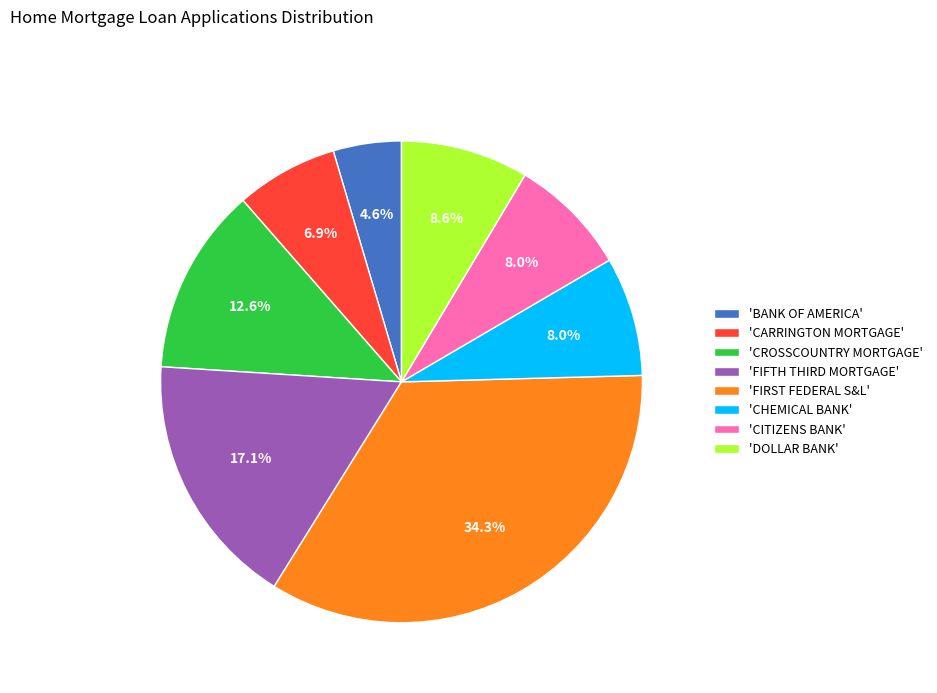

Count the number of slices in the pie.

8